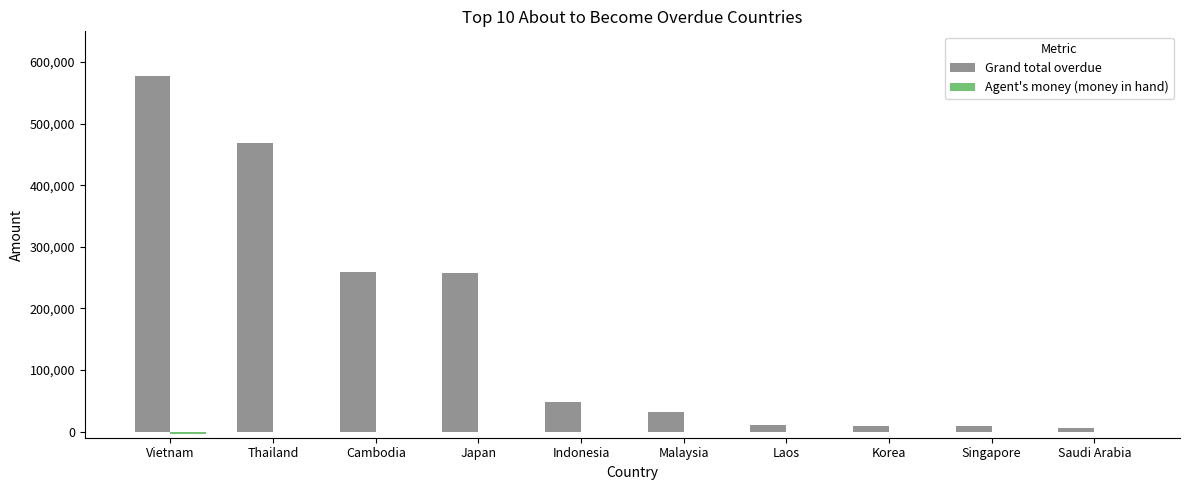

Between Japan and Malaysia, which series saw the biggest shift?

Grand total overdue